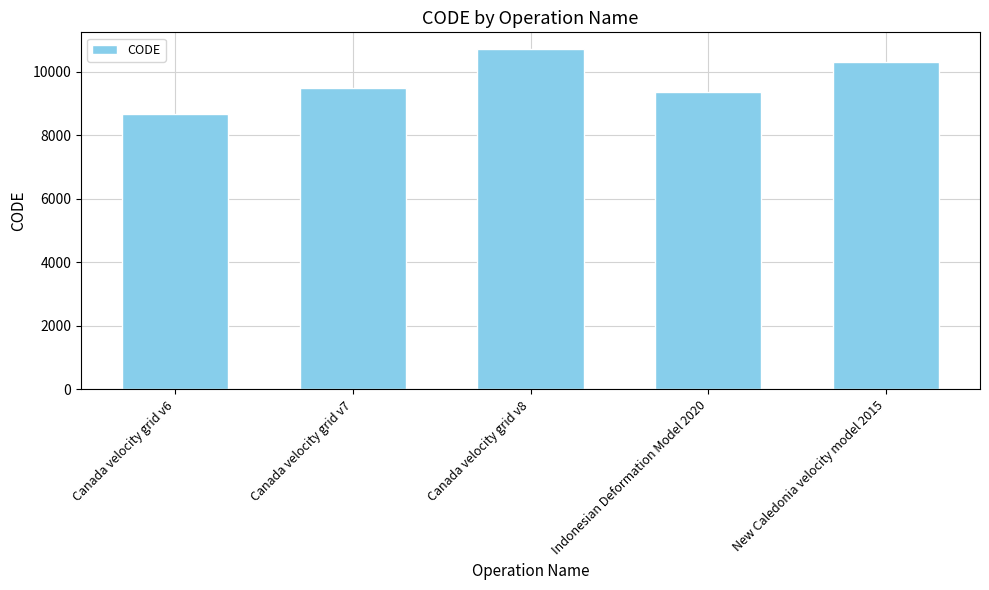

At which label is the value closest to 9691?

Canada velocity grid v7